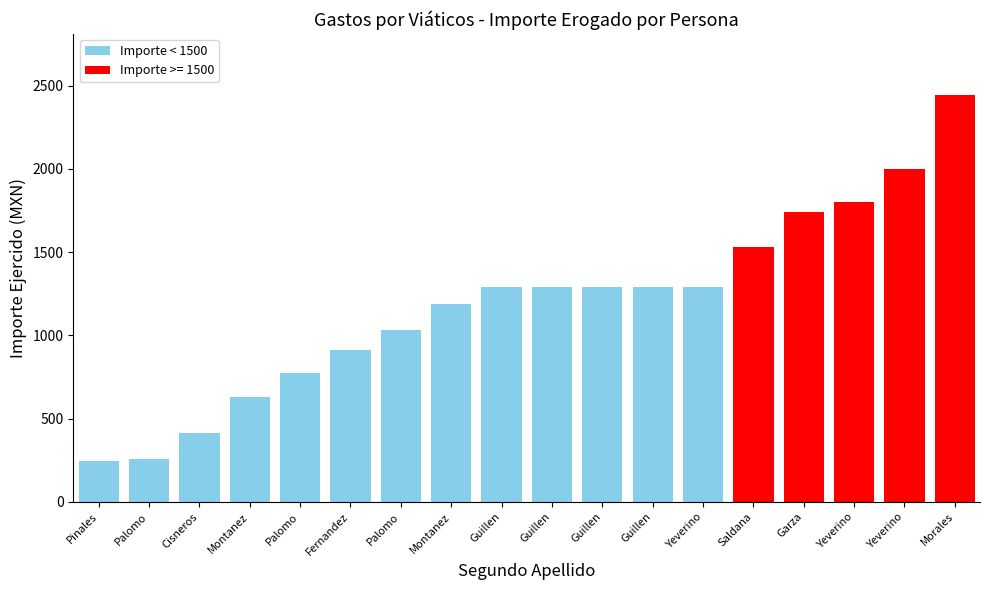

List the labels in order of value, largest first.

Morales, Yeverino, Yeverino, Garza, Saldana, Guillen, Guillen, Guillen, Guillen, Yeverino, Montanez, Palomo, Fernandez, Palomo, Montanez, Cisneros, Palomo, Pinales